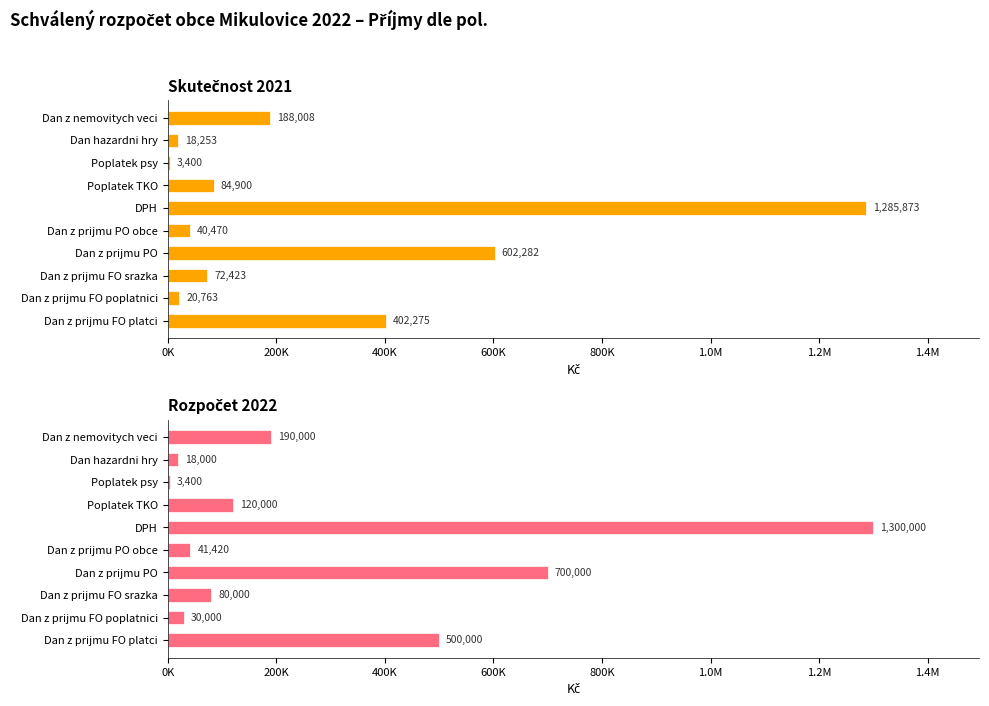

Which series has the largest range (max minus min)?

Rozpočet 2022